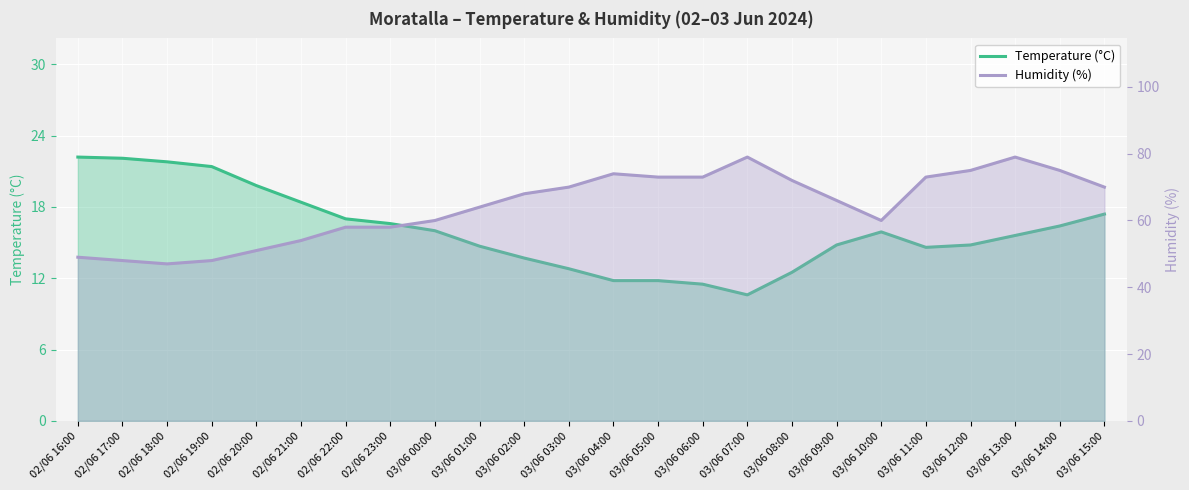

What is the label of the 18th point from the right?

02/06 22:00